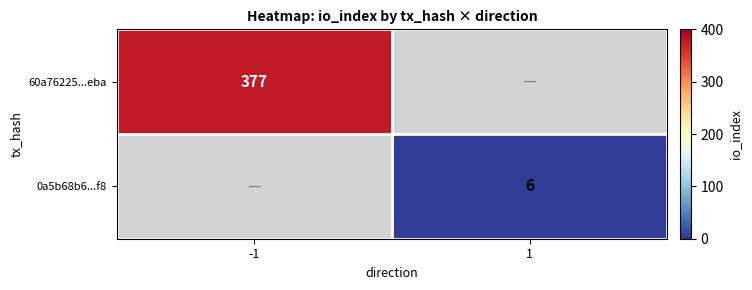

True or false: 0a5b68b6...f8 has a value of 6 at 1.

True